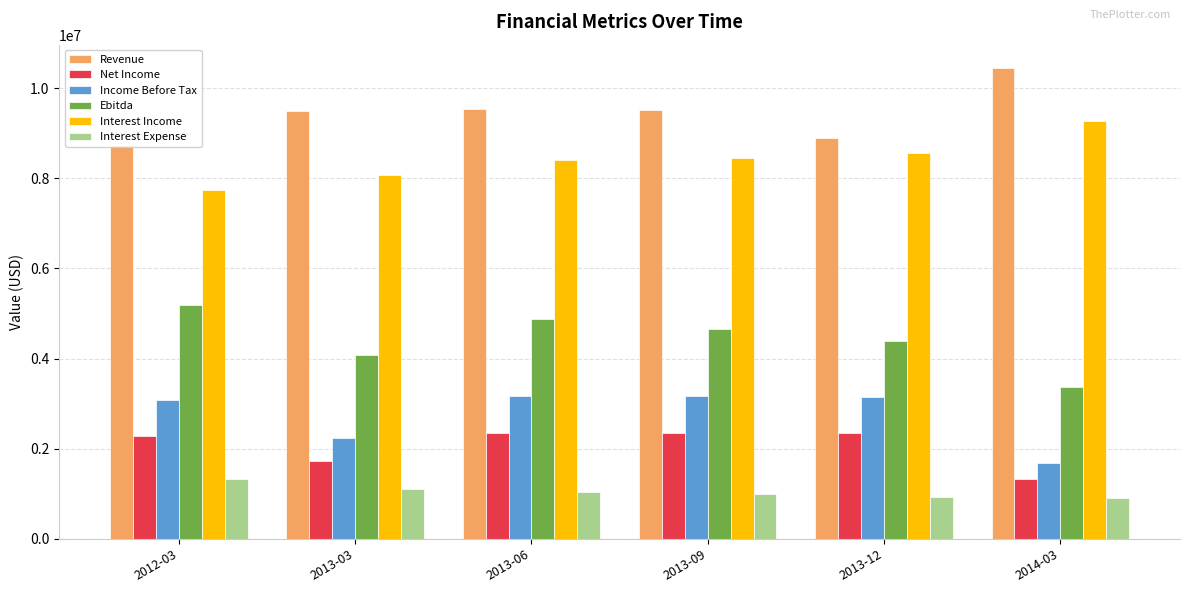

The value of Revenue at 2012-03 is 8745000. True or false?

True